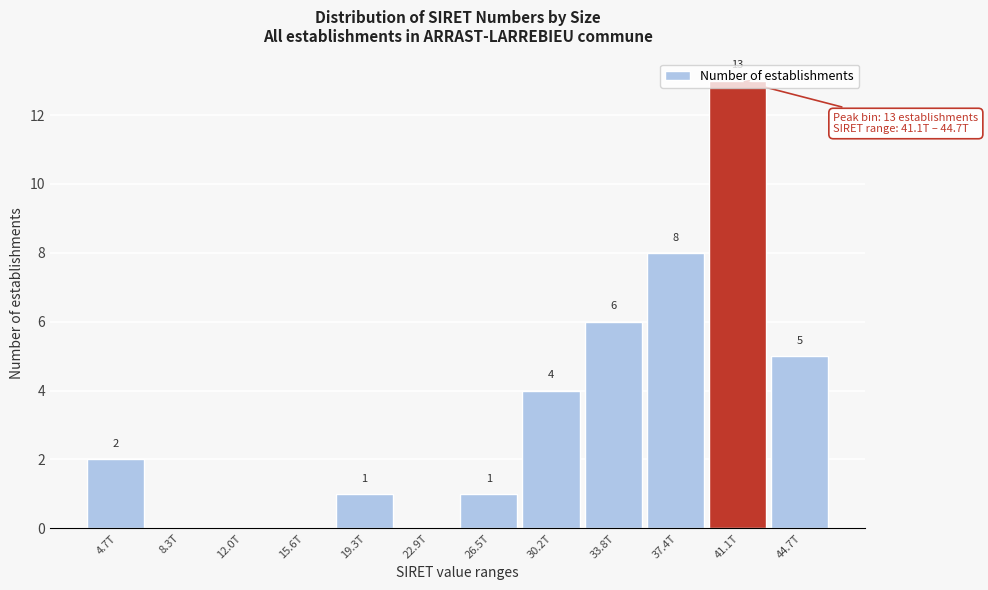

At which label is the value closest to 6?

33.8T